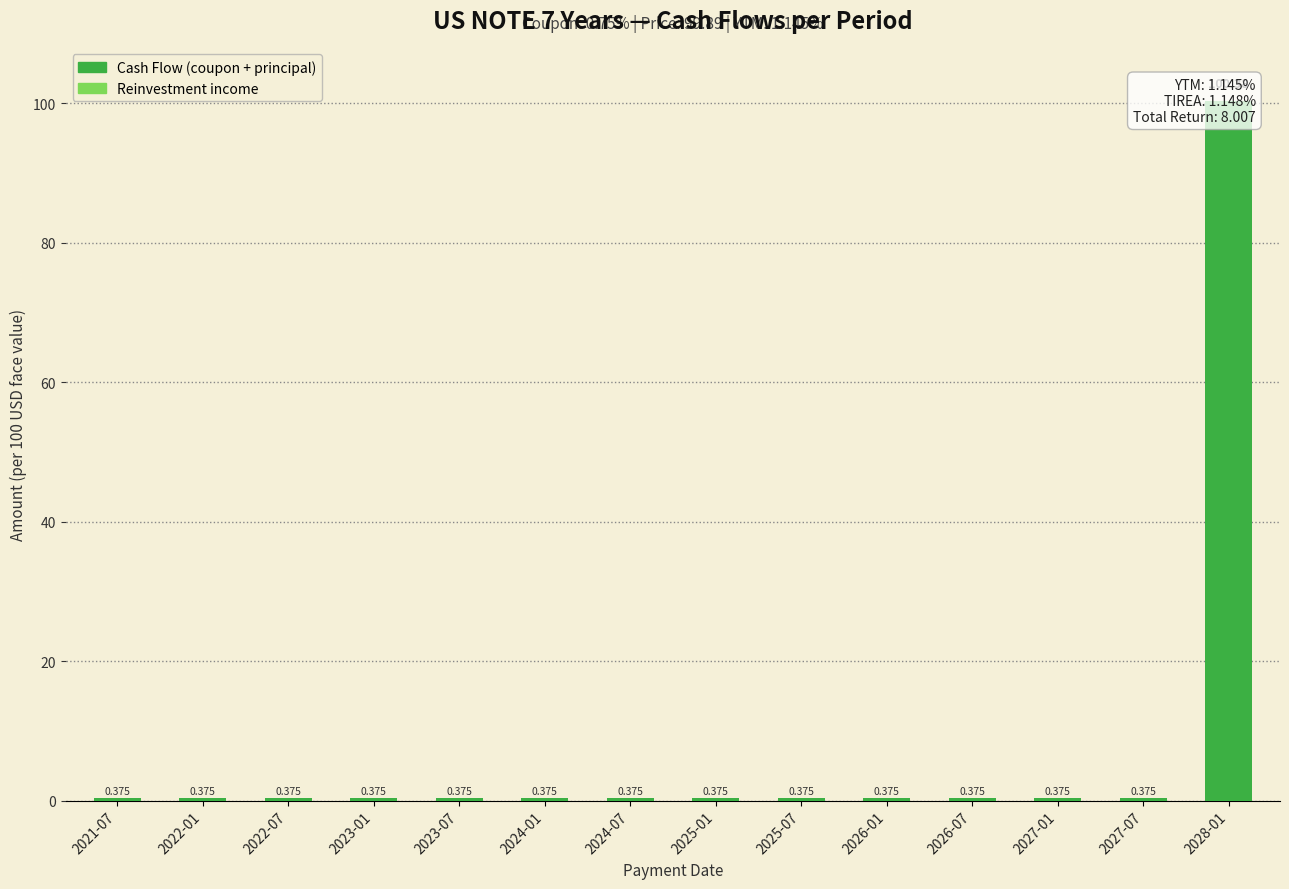

Is it true that Reinversion equals 0.0 at 2026-07?

False